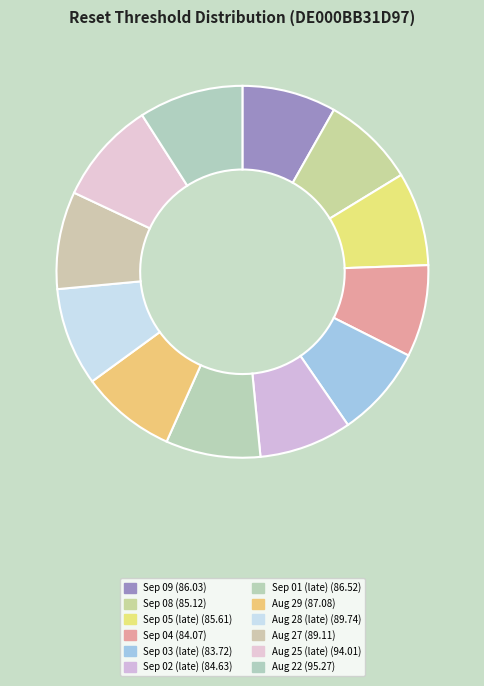

How many slices are in this pie chart?

12